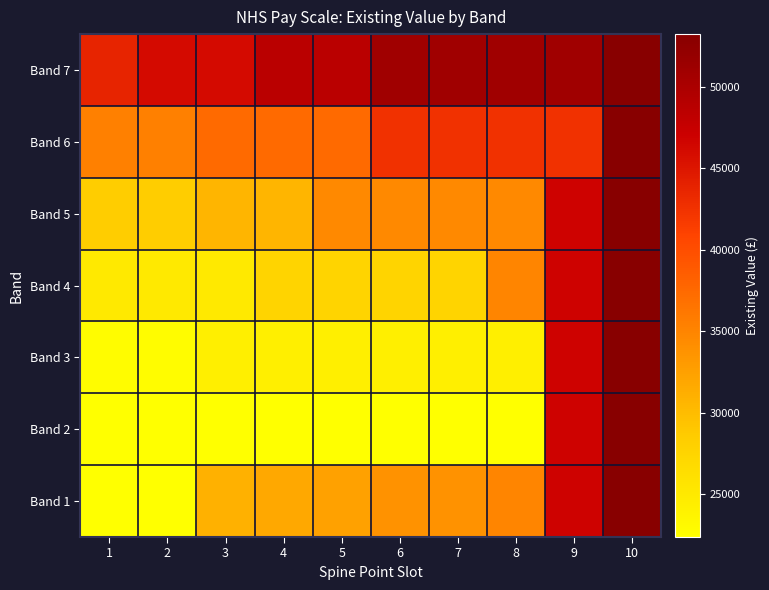

Reading left to right, list all the values displayed in this chart.

Band 1: 1=22383.0	2=22383.0	3=30975.2	4=31805.0	5=32462.0	6=33744.3	7=33744.3	8=34974.0	9=46785.0	10=53219.0
Band 2: 1=22383.0	2=22383.0	3=22383.0	4=22383.0	5=22383.0	6=22383.0	7=22383.0	8=22383.0	9=46785.0	10=53219.0
Band 3: 1=22816.0	2=22816.0	3=24336.0	4=24336.0	5=24336.0	6=24336.0	7=24336.0	8=24336.0	9=46785.0	10=53219.0
Band 4: 1=25147.0	2=25147.0	3=25147.0	4=27596.0	5=27596.0	6=27596.0	7=27596.0	8=34974.0	9=46785.0	10=53219.0
Band 5: 1=28407.0	2=28407.0	3=30639.0	4=30639.0	5=34581.0	6=34581.0	7=34581.0	8=34581.0	9=46785.0	10=53219.0
Band 6: 1=35392.0	2=35392.0	3=37350.0	4=37350.0	5=37350.0	6=42618.0	7=42618.0	8=42618.0	9=42618.0	10=53219.0
Band 7: 1=43742.0	2=45996.0	3=45996.0	4=48526.0	5=48526.0	6=50952.0	7=50952.0	8=50952.0	9=50952.0	10=53219.0